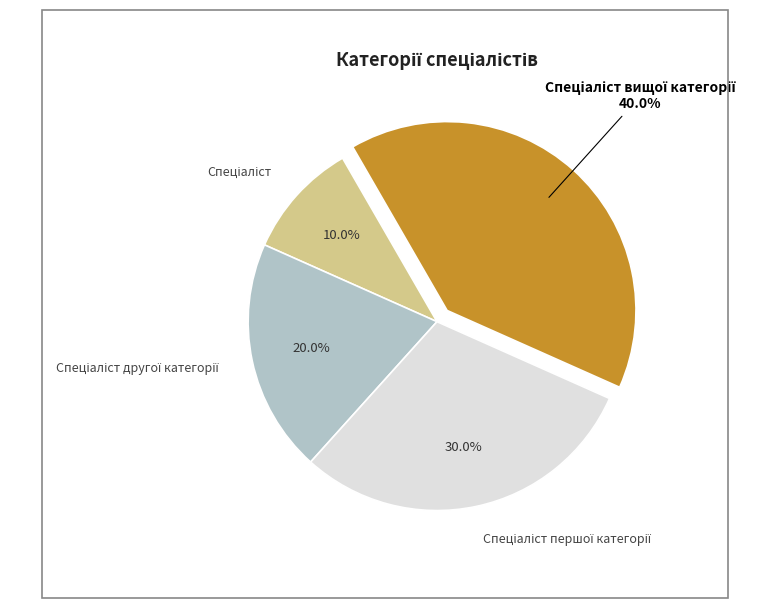

Count the number of slices in the pie.

4